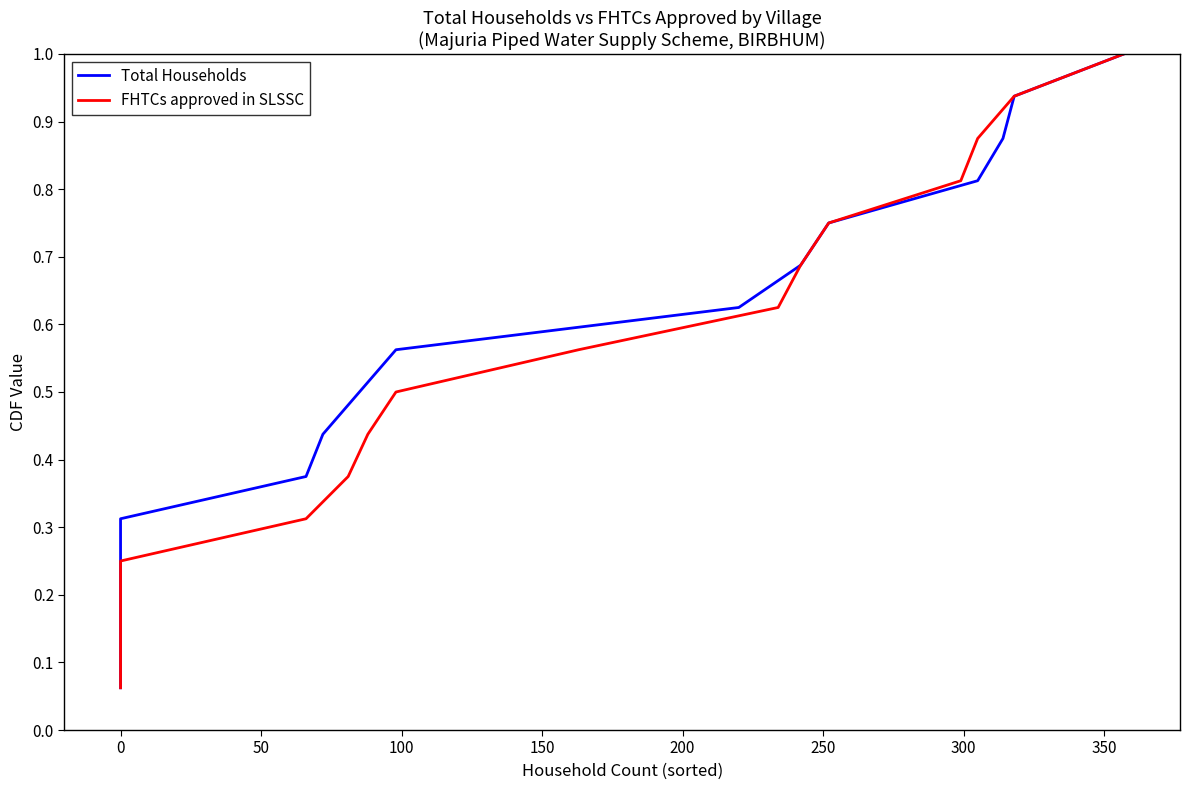

What is the sum of all Total Households values?

8.5